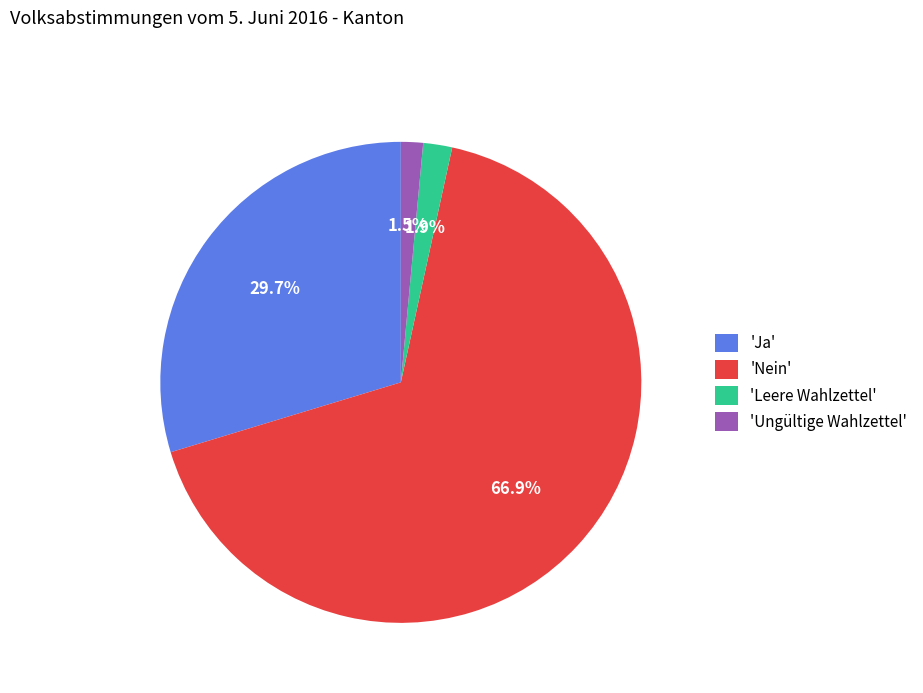

Between 'Nein' and 'Ungültige Wahlzettel', which is larger?

'Nein'